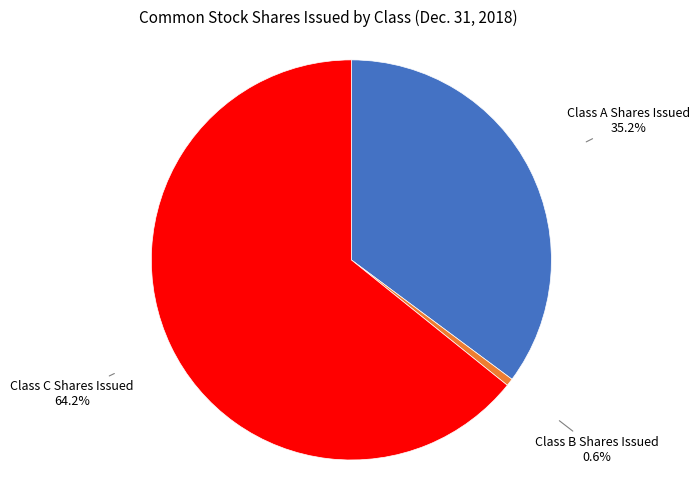

What is the majority slice?

Class C Shares Issued